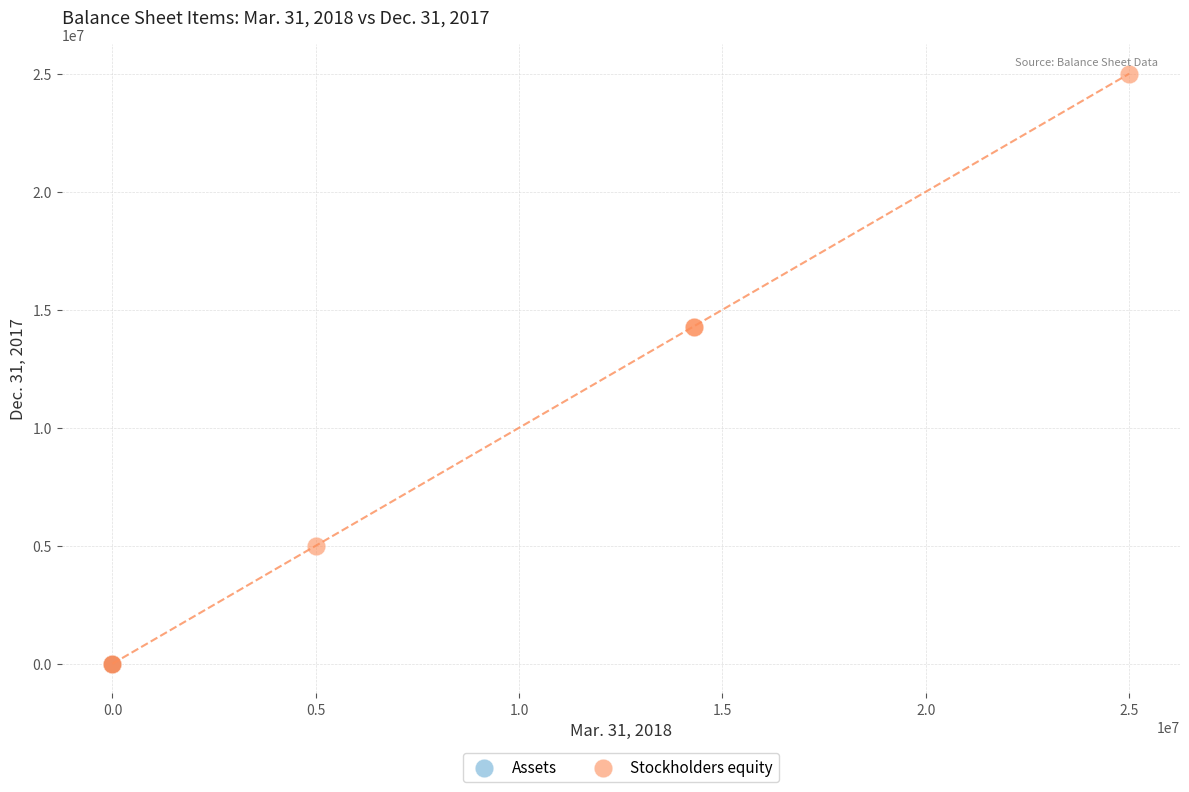

What are all the series names shown in the legend?

Assets, Stockholders equity